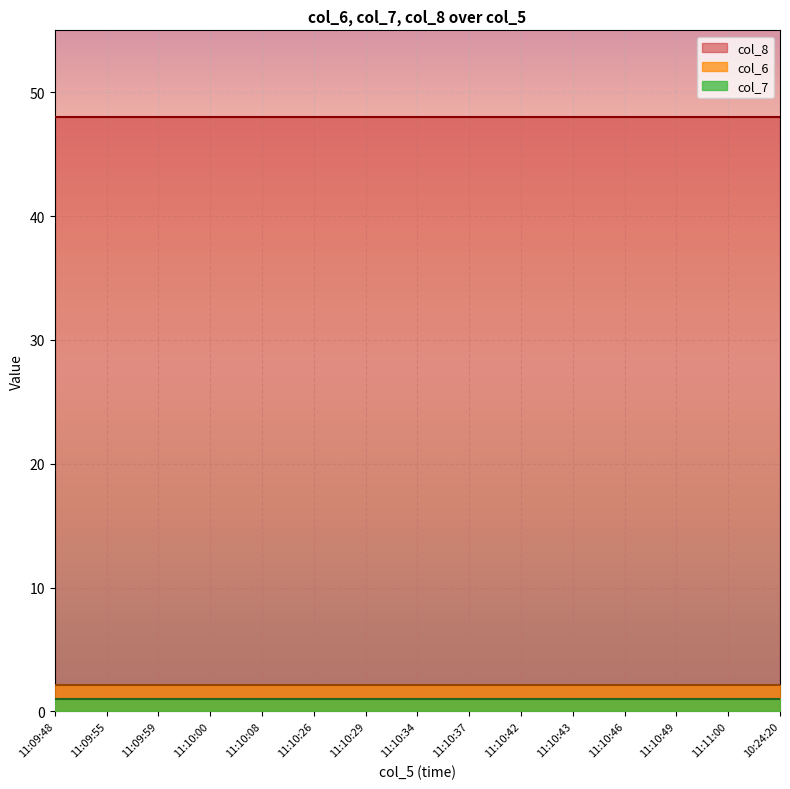

What is the total value across all series at 2017-10-24?

51.1